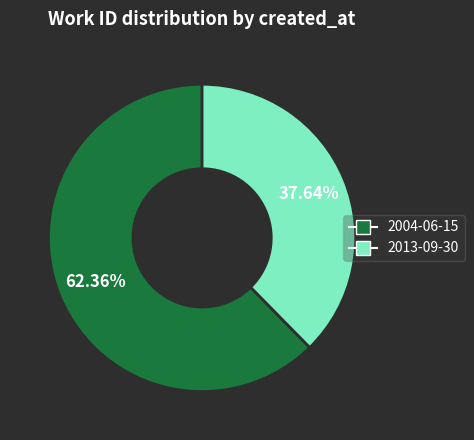

Combined, do 2013-09-30 and 2004-06-15 account for over 50%?

Yes